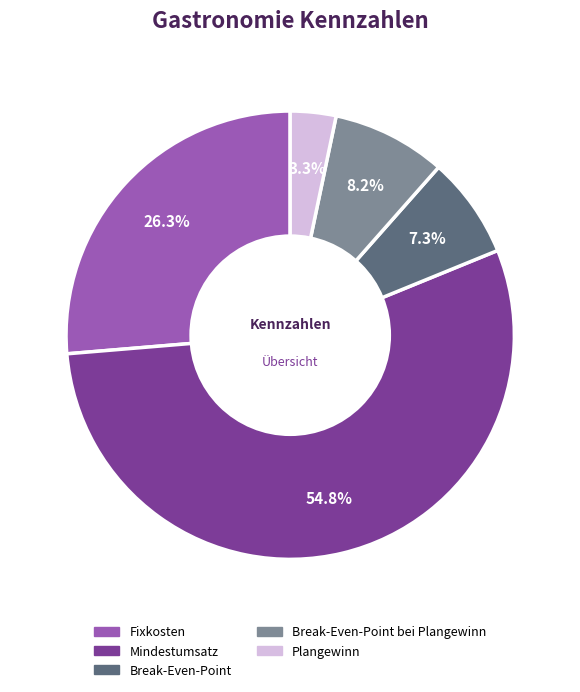

What is the majority slice?

Mindestumsatz